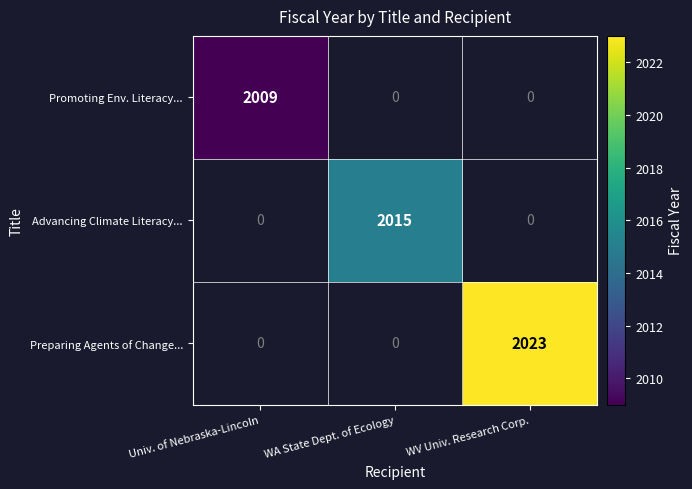

Is it true that Preparing Agents of Change... equals 793 at WV Univ. Research Corp.?

False